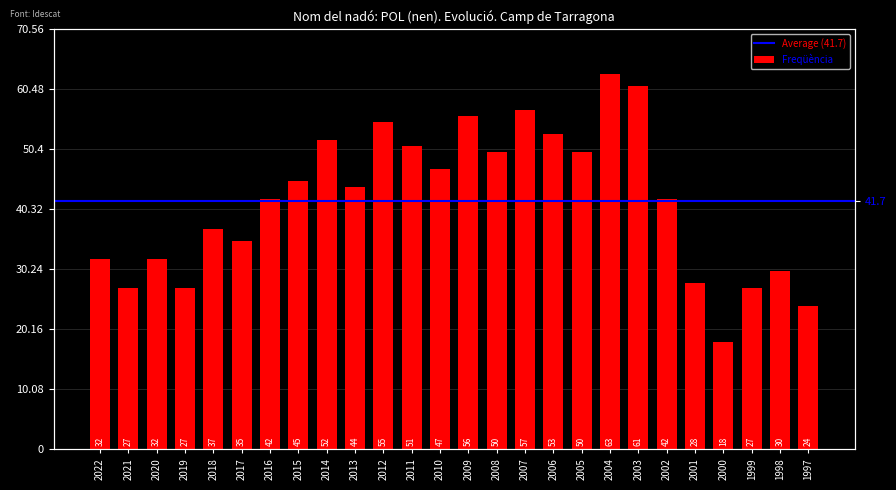

Is it true that the value at 1998 is 30?

True